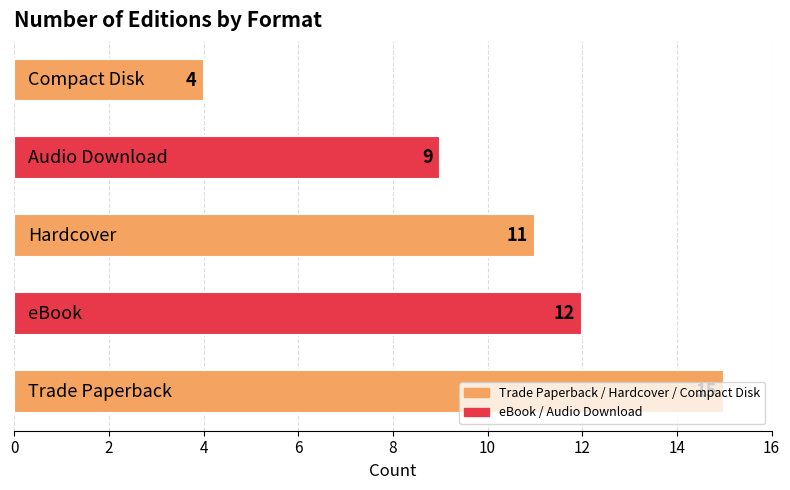

What is the difference between the maximum and minimum values?

11